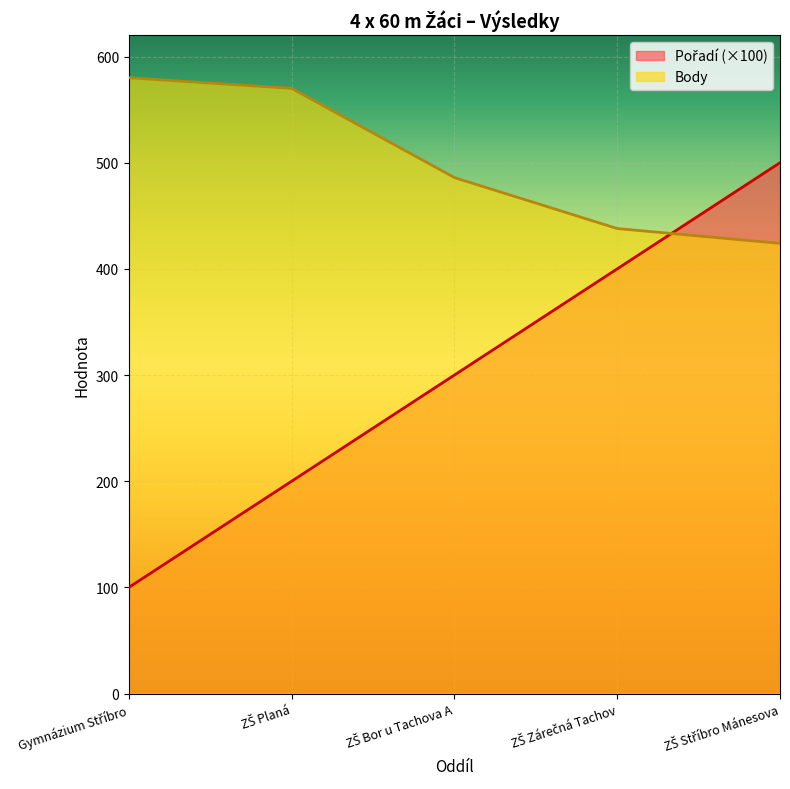

Where is Body nearest to the value 502?

ZŠ Bor u Tachova A